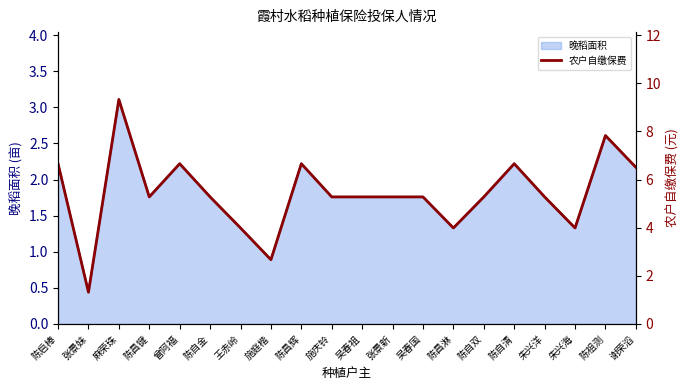

How many interior local valleys (lower than both neighbors) does the data have?

5